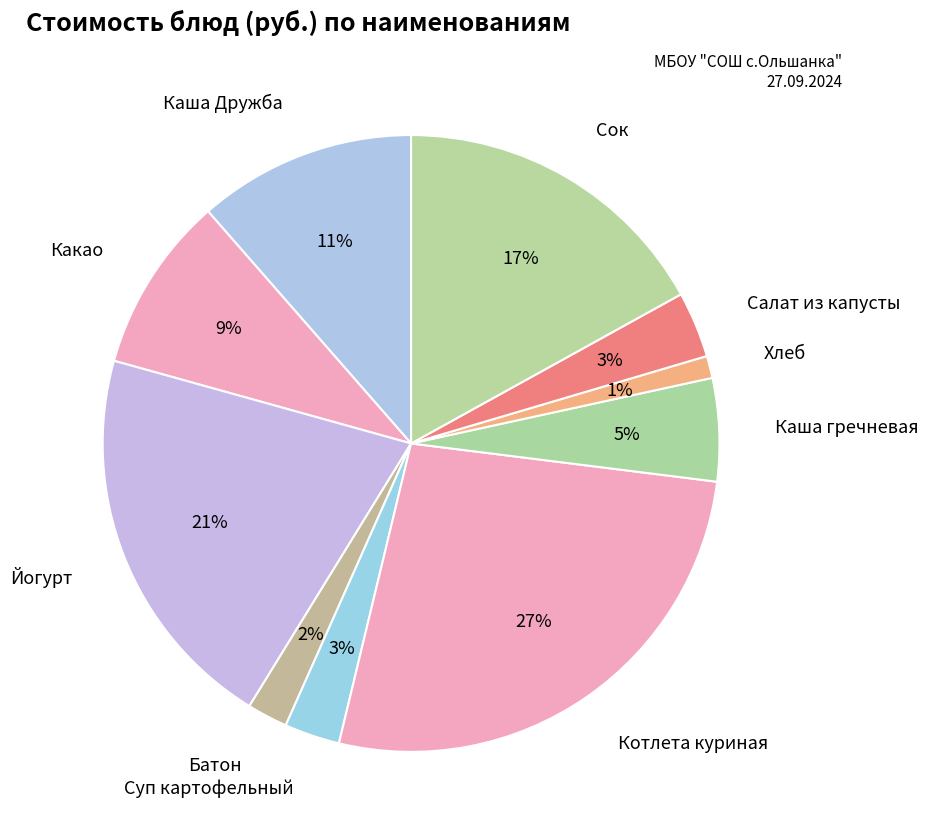

Approximately how many times larger is the value at Батон compared to Суп картофельный?

0.7